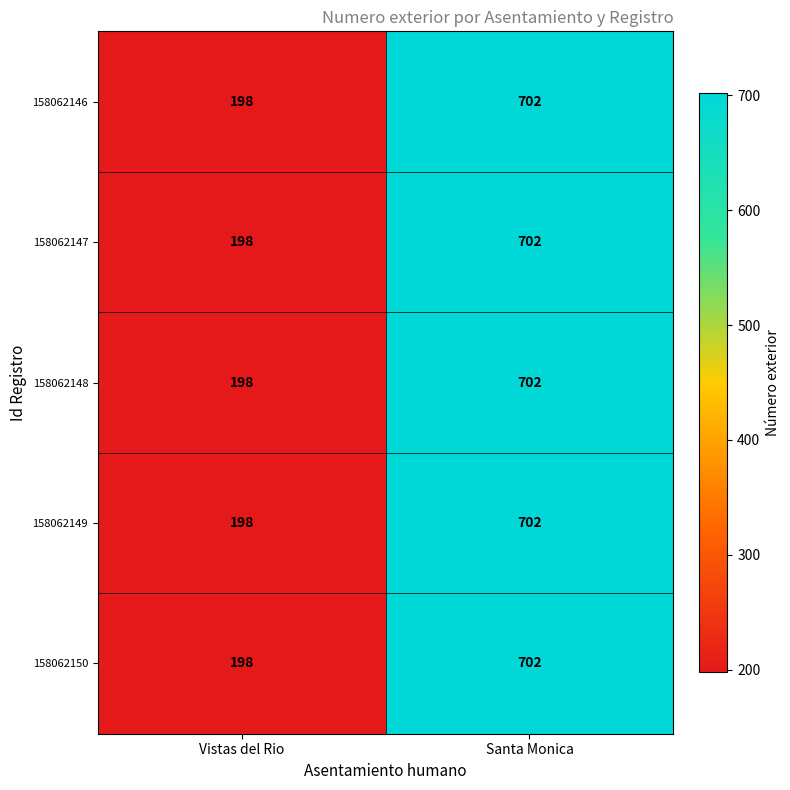

What value does the 158062149 series have at Vistas del Rio, to the nearest 10?

200